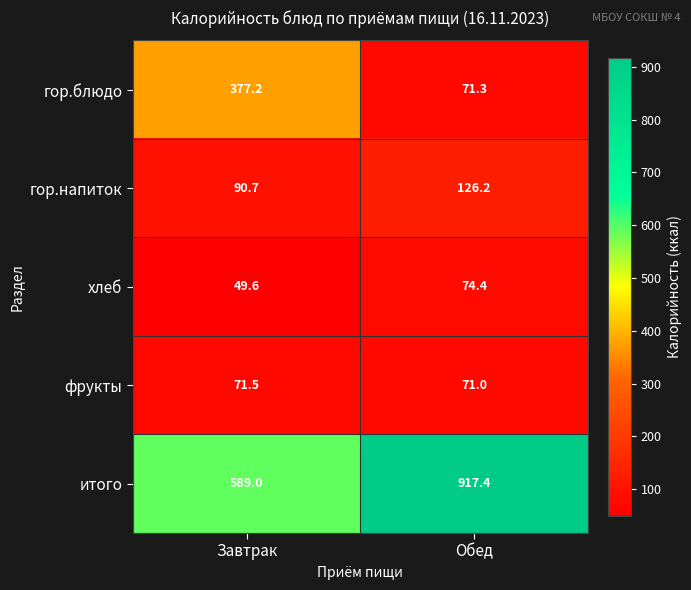

Which series has the widest spread of values?

итого